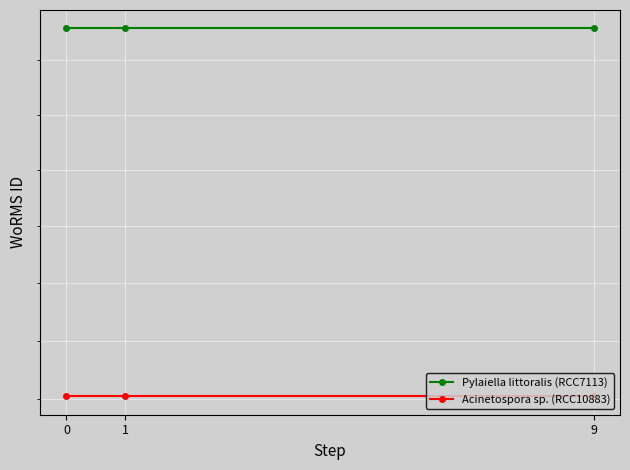

Is the value of Pylaiella littoralis (RCC7113) at 0 greater than the value of Acinetospora sp. (RCC10883) at 9?

Yes